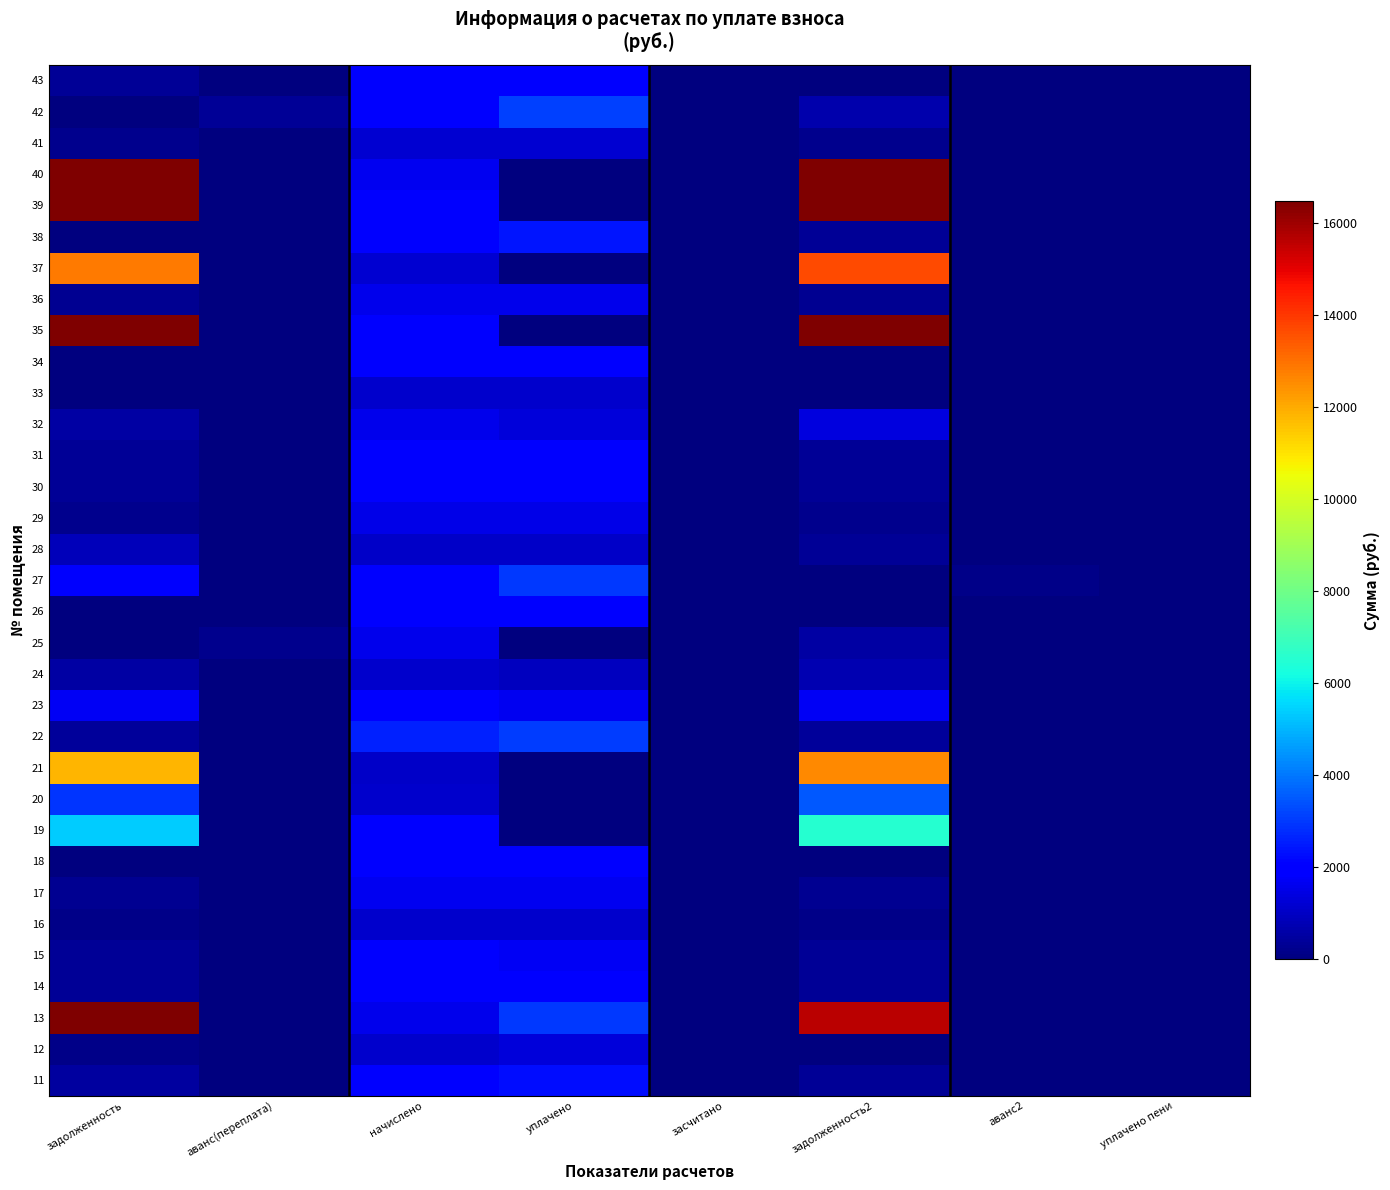

List the series in order of their peak value, lowest first.

28, 24, 16, 33, 41, 12, 29, 25, 36, 32, 17, 23, 26, 43, 30, 14, 31, 15, 18, 34, 11, 38, 27, 22, 42, 20, 19, 21, 37, 13, 40, 39, 35